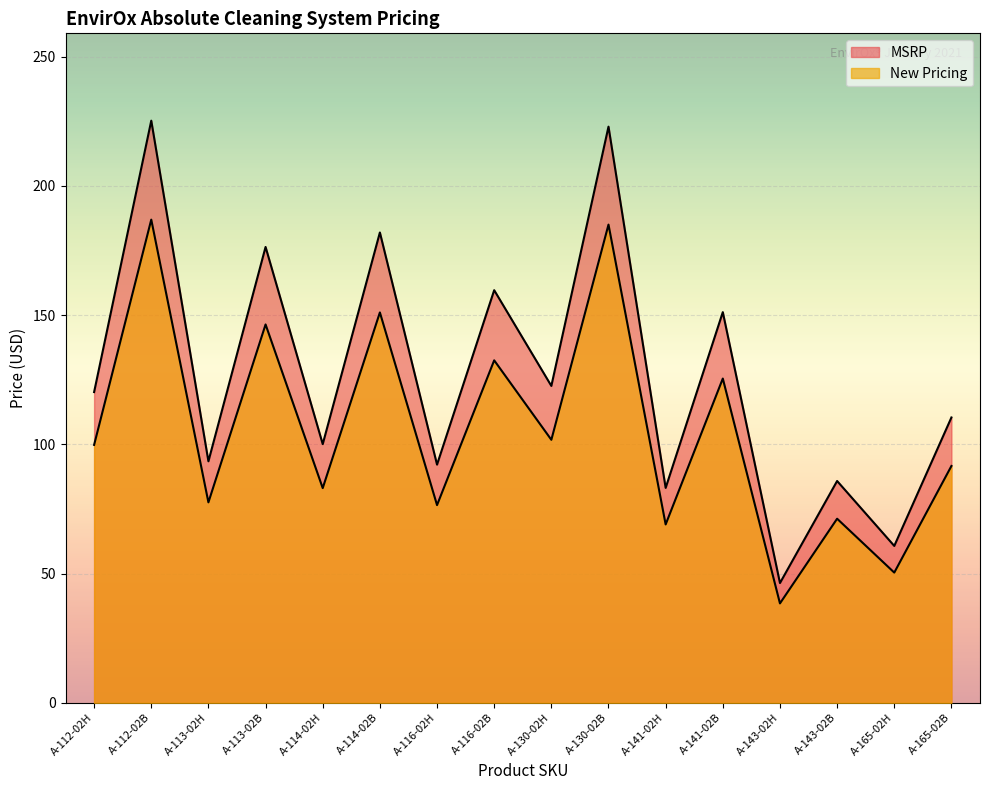

Rank the categories by MSRP value from highest to lowest.

A-112-02B, A-130-02B, A-114-02B, A-113-02B, A-116-02B, A-141-02B, A-130-02H, A-112-02H, A-165-02B, A-114-02H, A-113-02H, A-116-02H, A-143-02B, A-141-02H, A-165-02H, A-143-02H